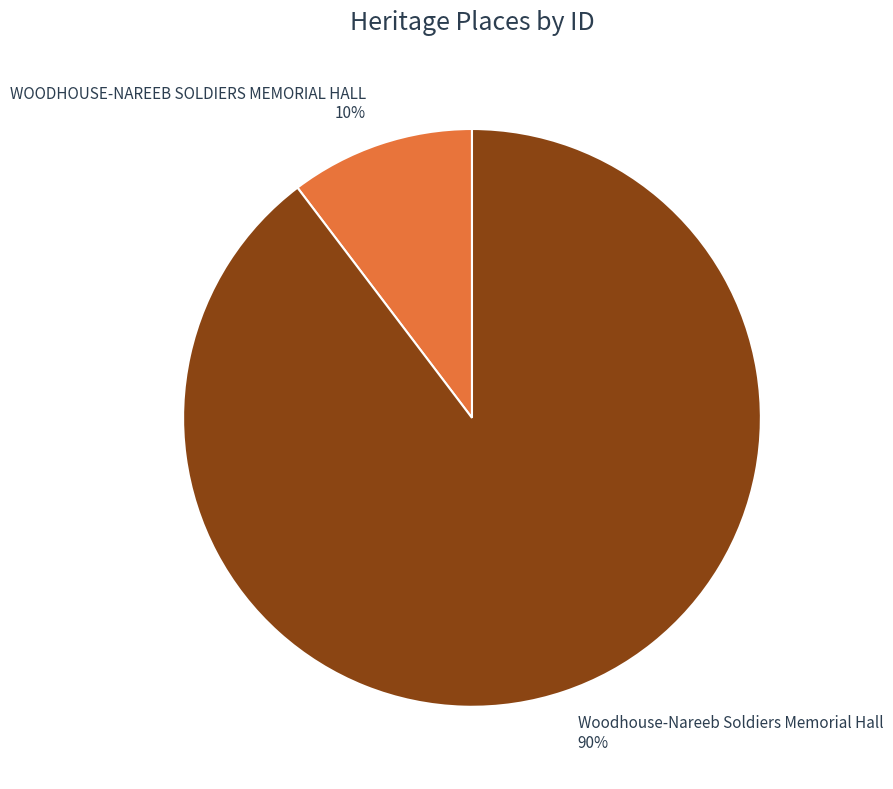

To the nearest percent, what is the combined percentage of WOODHOUSE-NAREEB SOLDIERS MEMORIAL HALL and Woodhouse-Nareeb Soldiers Memorial Hall?

100%